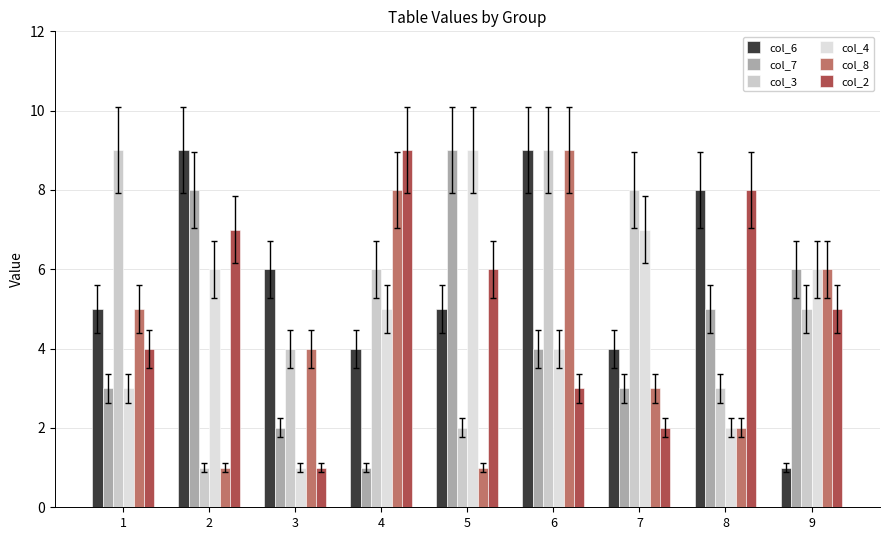

Count the col_6 values in the range 4 to 8.

6